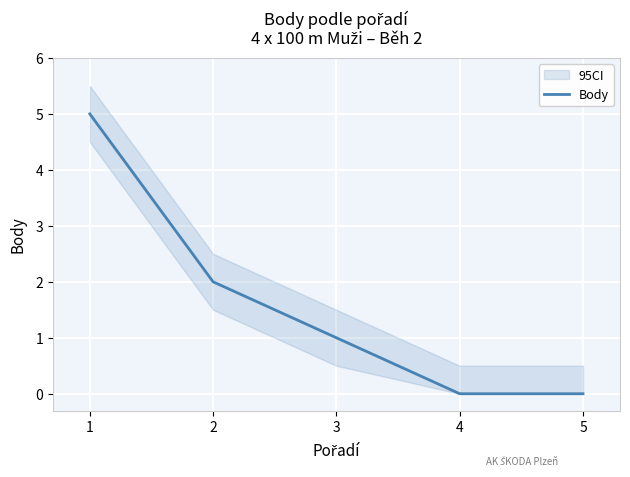

List the labels in order of value, smallest first.

4, 5, 3, 2, 1